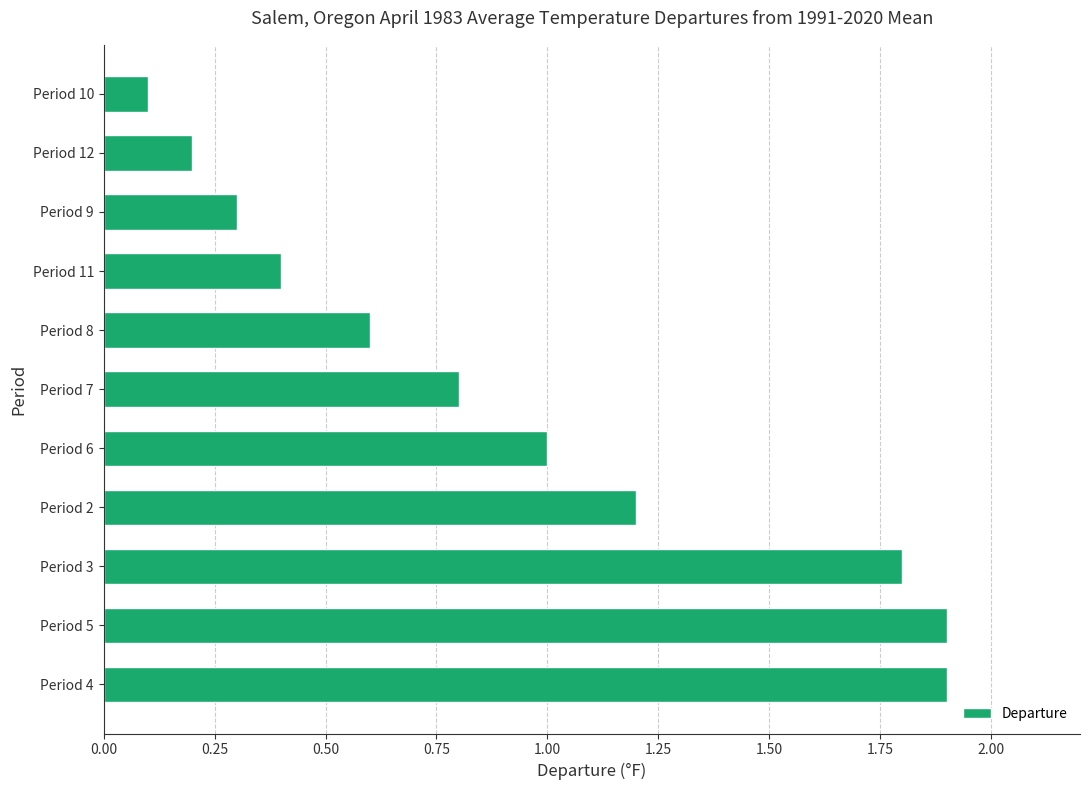

Are the bars grouped side by side (vs. stacked)?

No